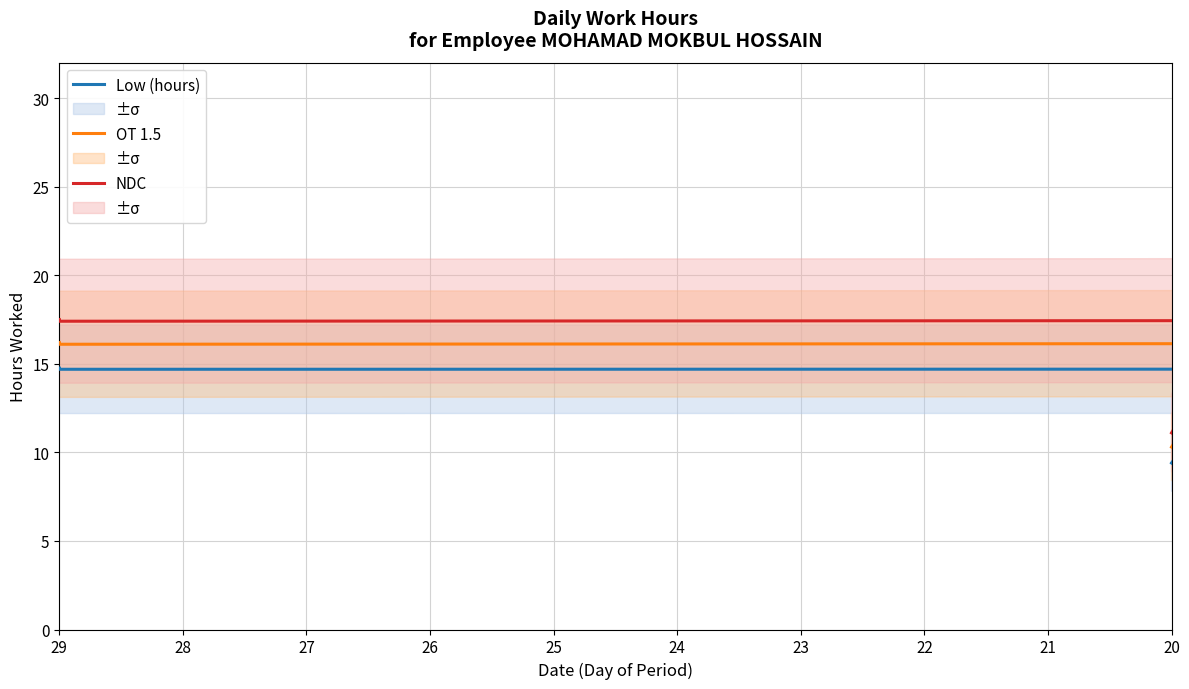

What is the difference between the maximum and second lowest values in the Low (hours) series?

14.4